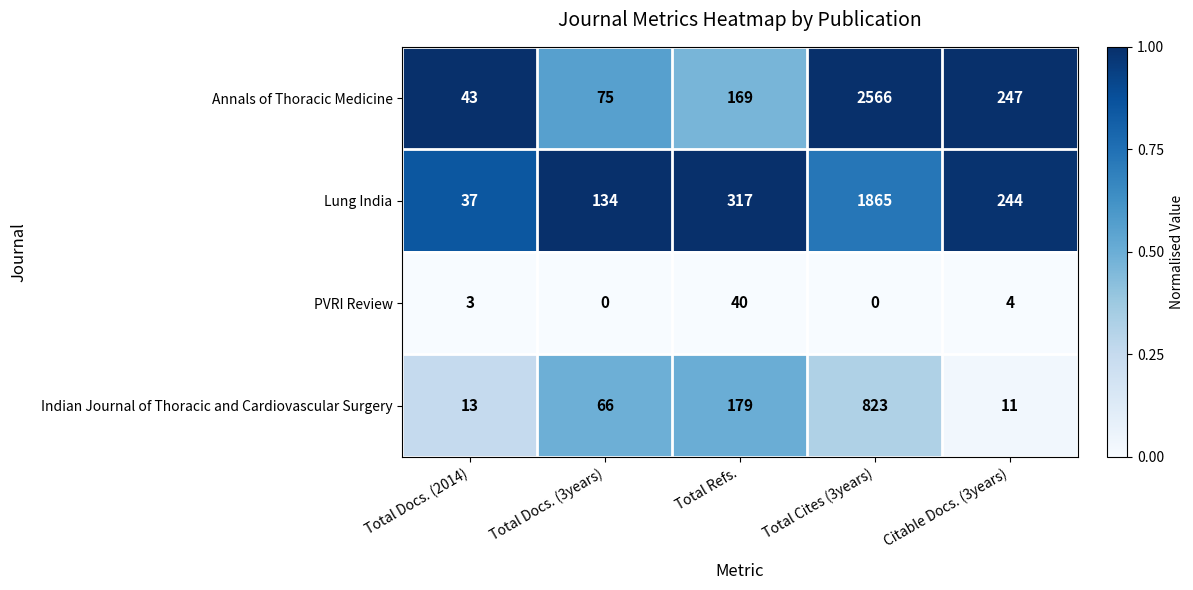

What is the approximate value of Annals of Thoracic Medicine at Total Docs. (3years), to the nearest 100?

100